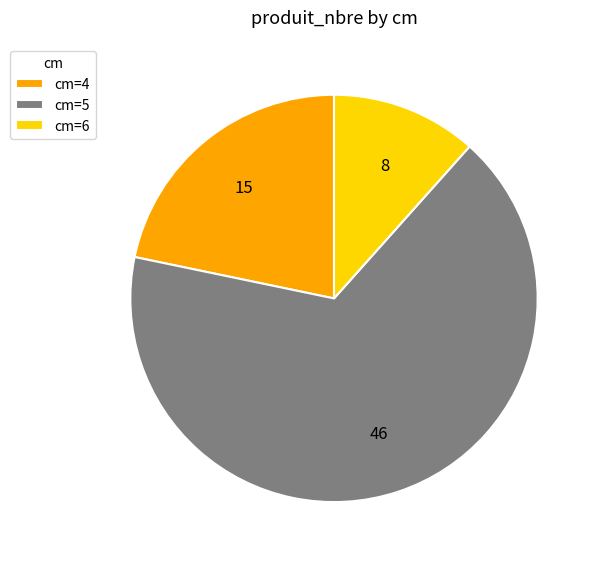

Is it true that cm=5 is 73% of the pie?

False